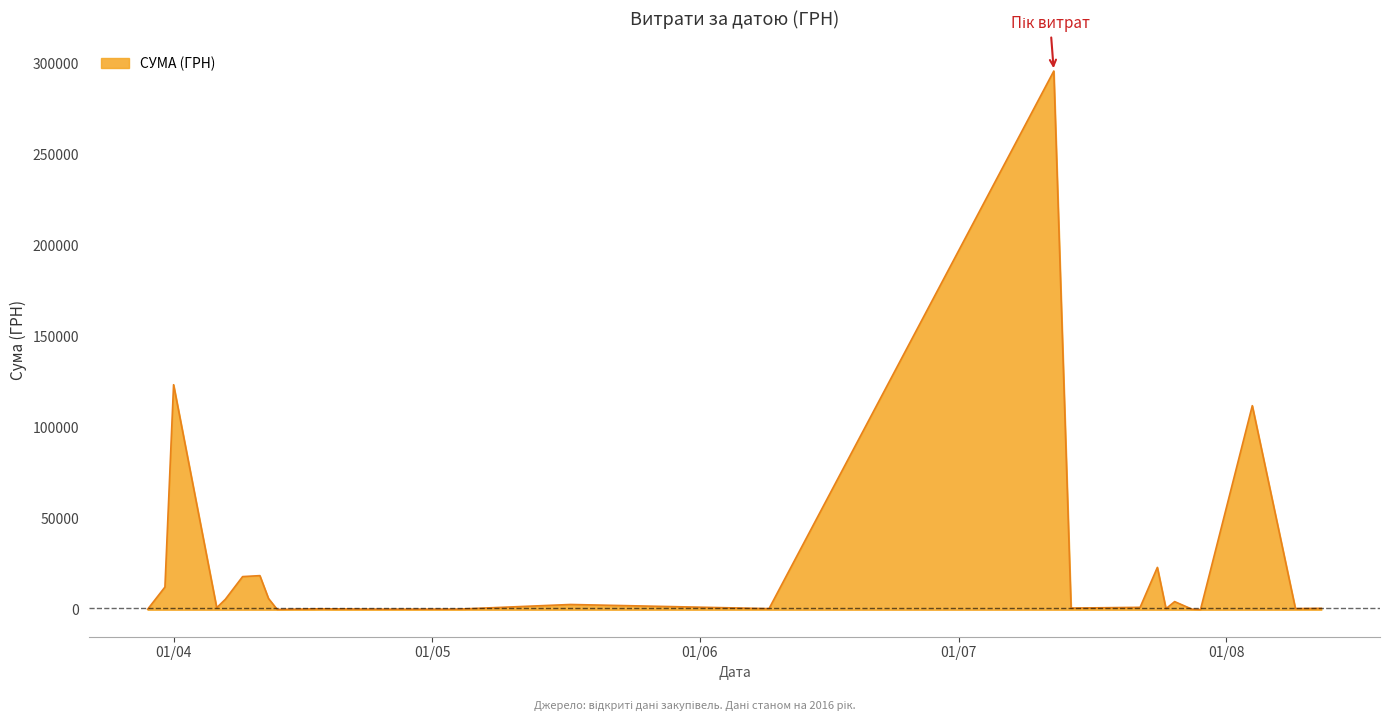

What is the maximum value shown in the chart?

295638.6